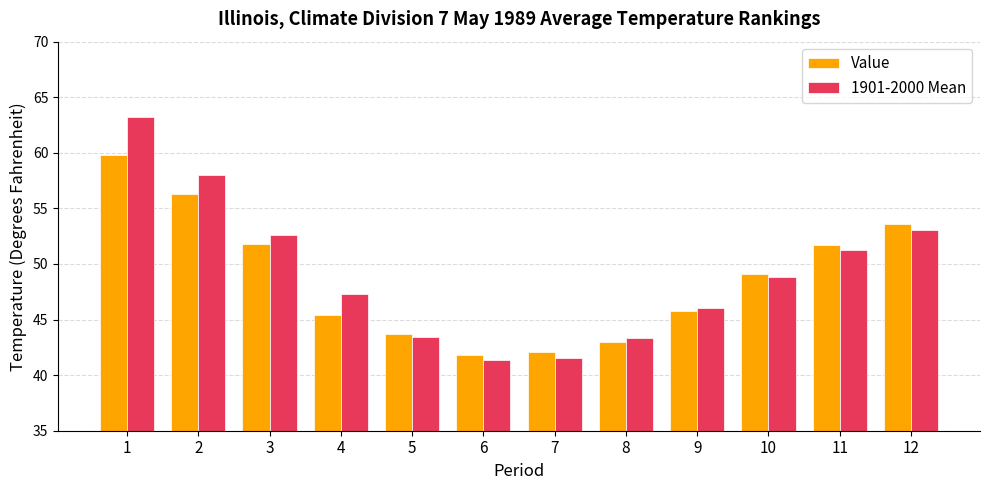

At which label does Value first exceed 49?

1